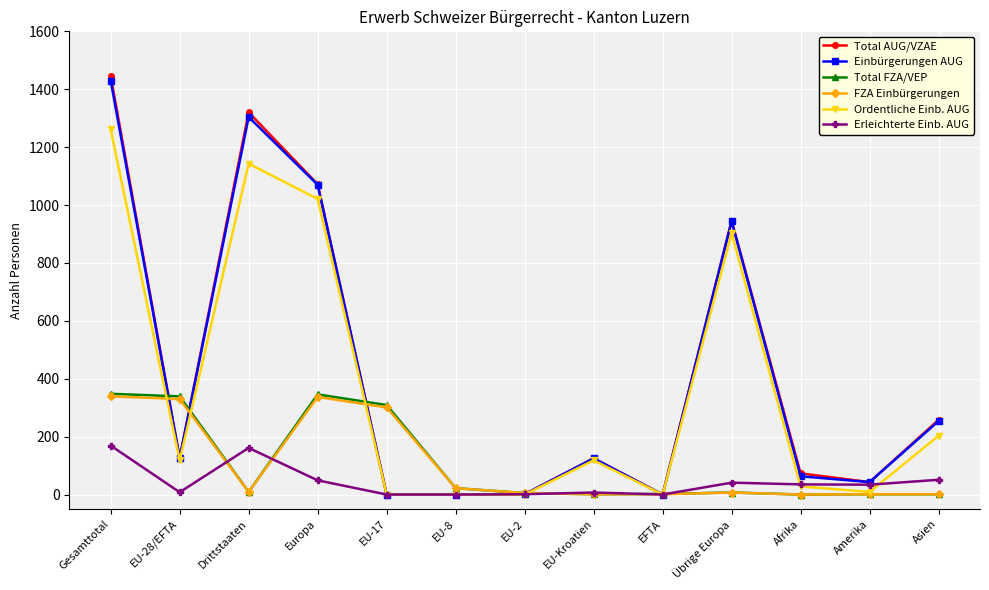

At which label is Total AUG/VZAE closest to 723?

Übrige Europa